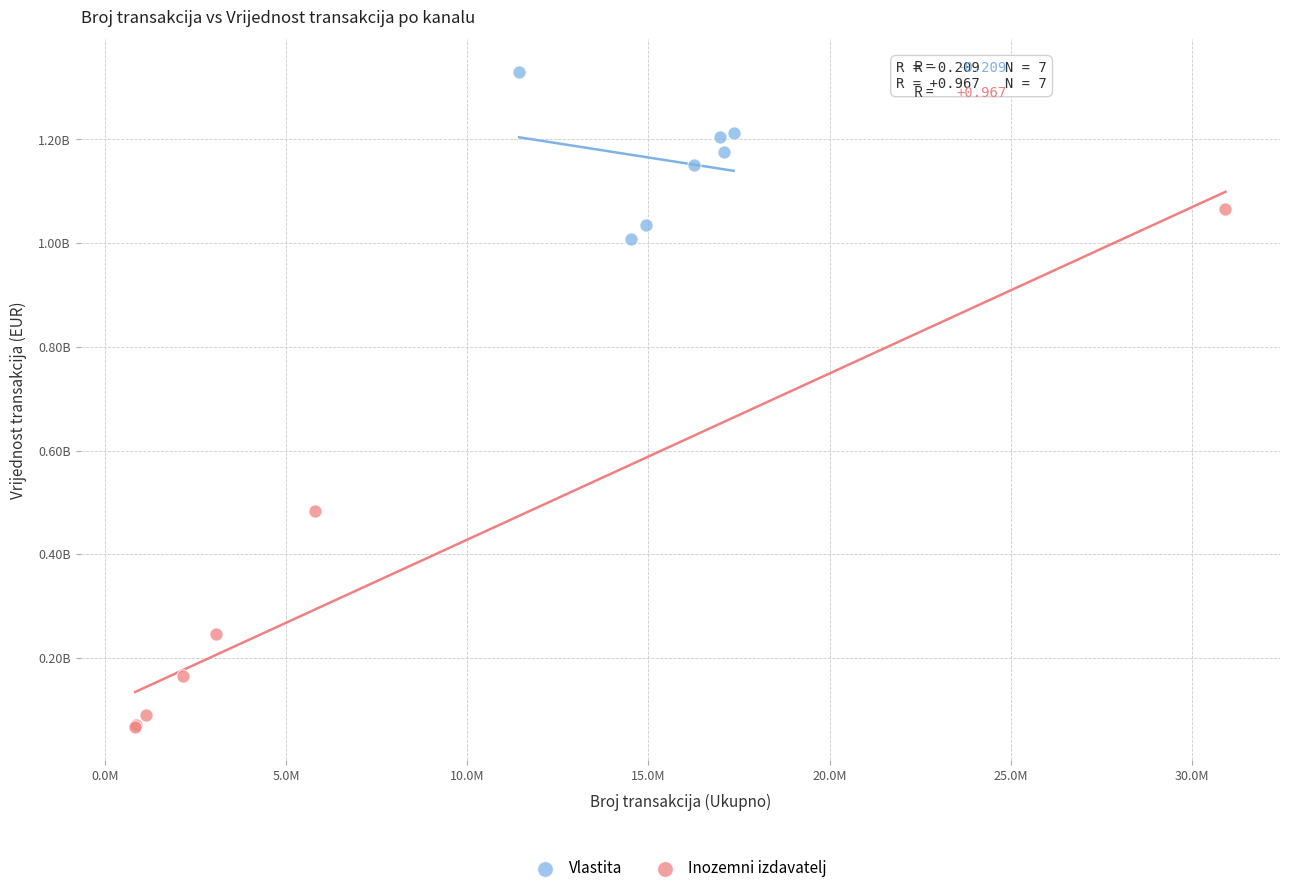

Which series has the largest Y range (max minus min)?

Inozemni izdavatelj